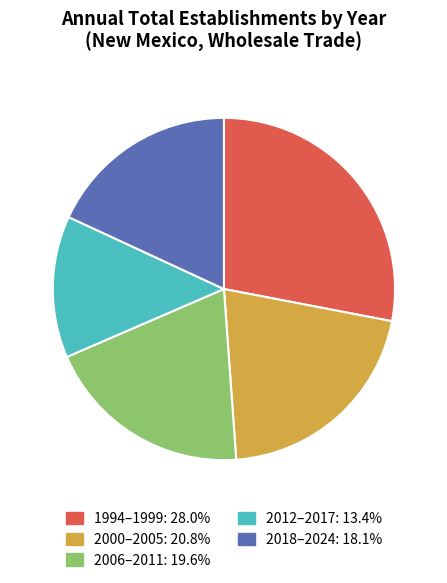

Does any single category account for the majority?

No